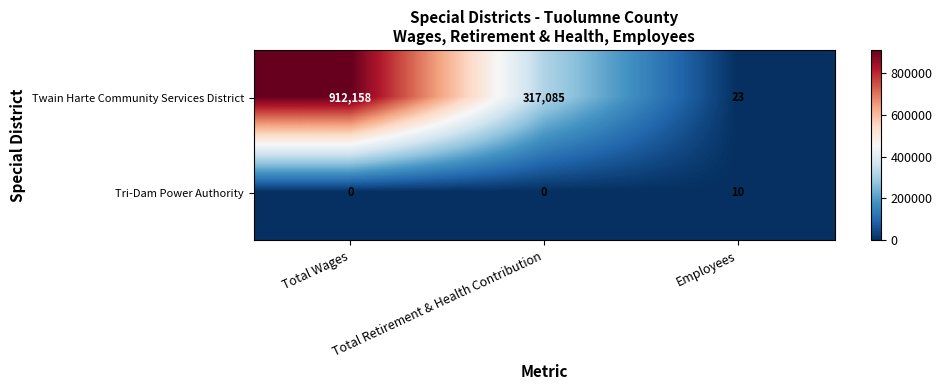

At which label does Twain Harte Community Services District reach its peak?

Total Wages